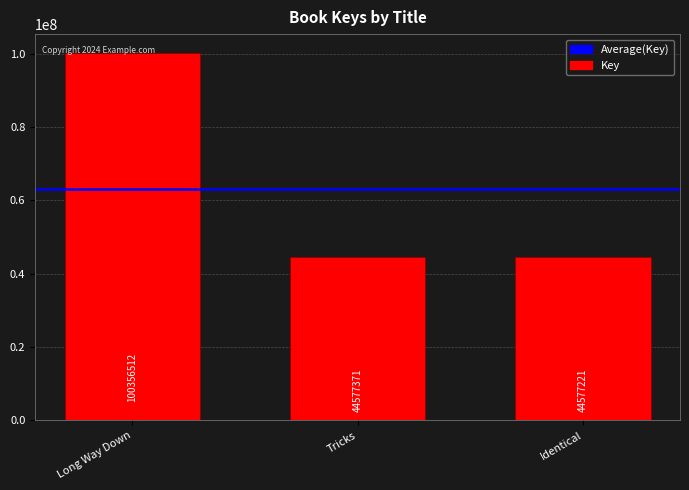

Which label corresponds to the largest value in the chart?

Long Way Down